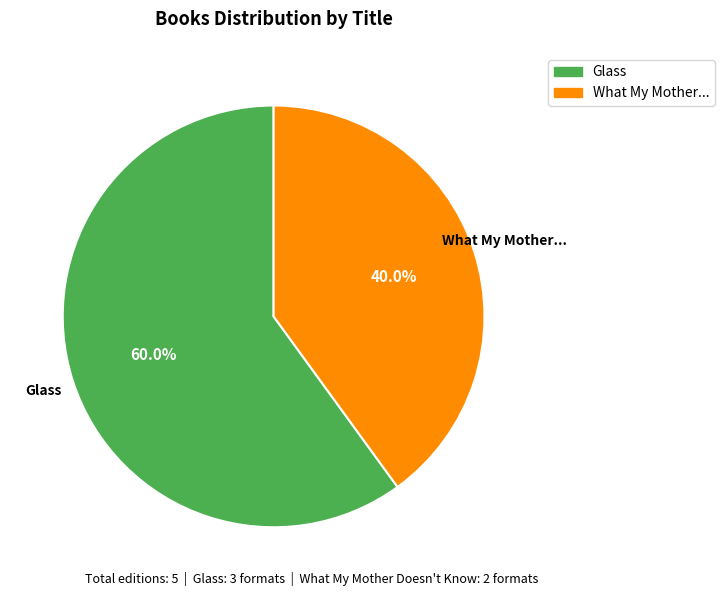

Do What My Mother... and Glass together represent more than half of the pie?

Yes